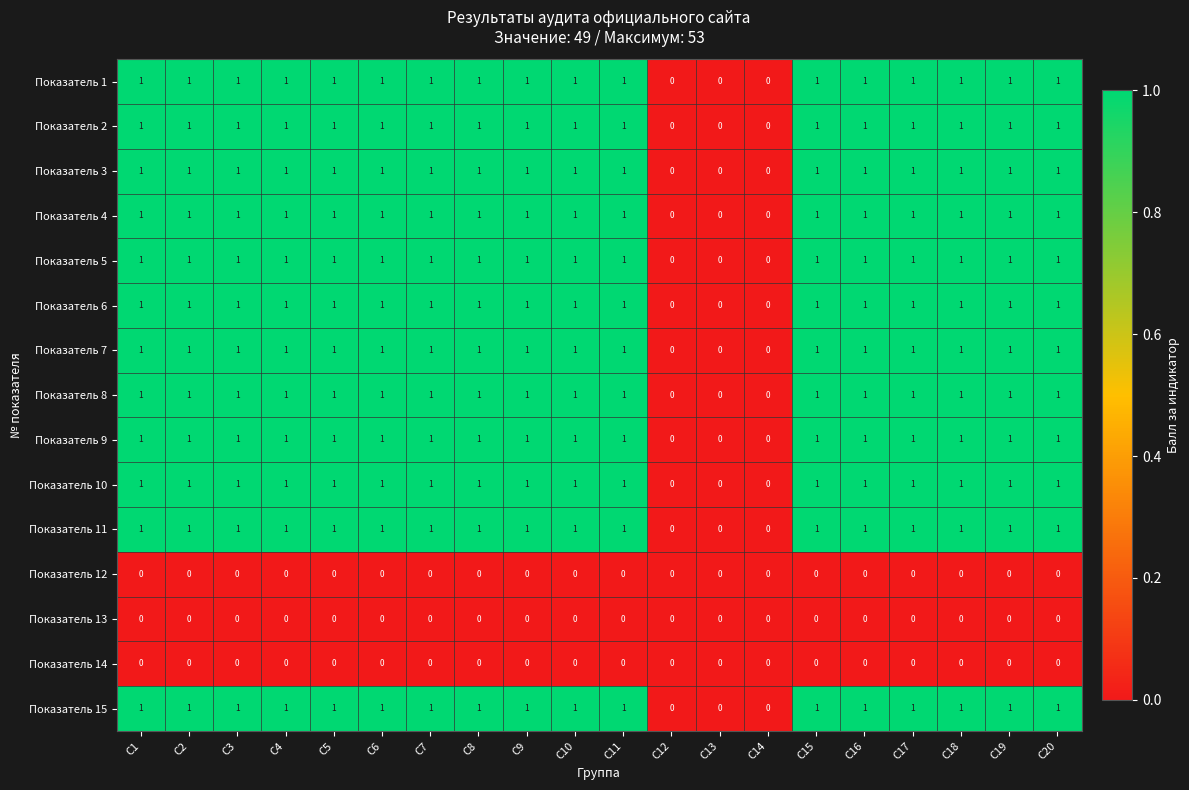

What is the sum of all Показатель 11 values?

17